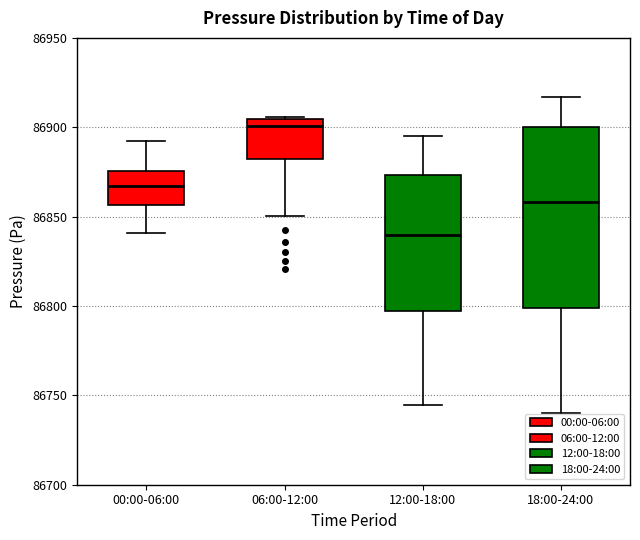

Reading left to right, read every box against the y-axis: the position of its median line, the range the box covers, and the ends of its whiskers. The values are not printed on the chart, so give them approximately, as read against the axis.

00:00-06:00: median 86865, box 86855 to 86875, whiskers 86840 to 86895
06:00-12:00: median 86900, box 86880 to 86905, whiskers 86850 to 86905
12:00-18:00: median 86840, box 86795 to 86875, whiskers 86745 to 86895
18:00-24:00: median 86860, box 86800 to 86900, whiskers 86740 to 86915